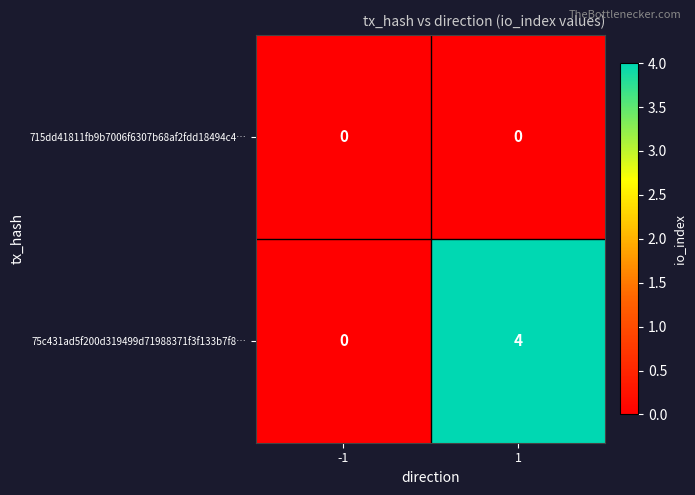

Rank the series by their average value, from lowest to highest.

715dd41811fb9b7006f6307b68af2fdd18494c4…, 75c431ad5f200d319499d71988371f3f133b7f8…